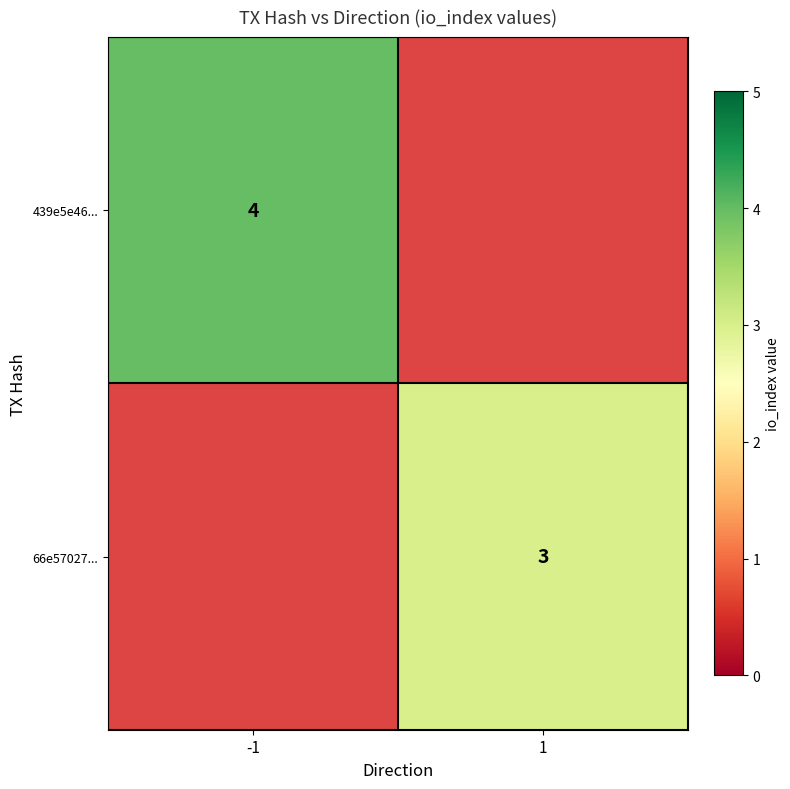

The value of 439e5e46... at -1 is 4. True or false?

True